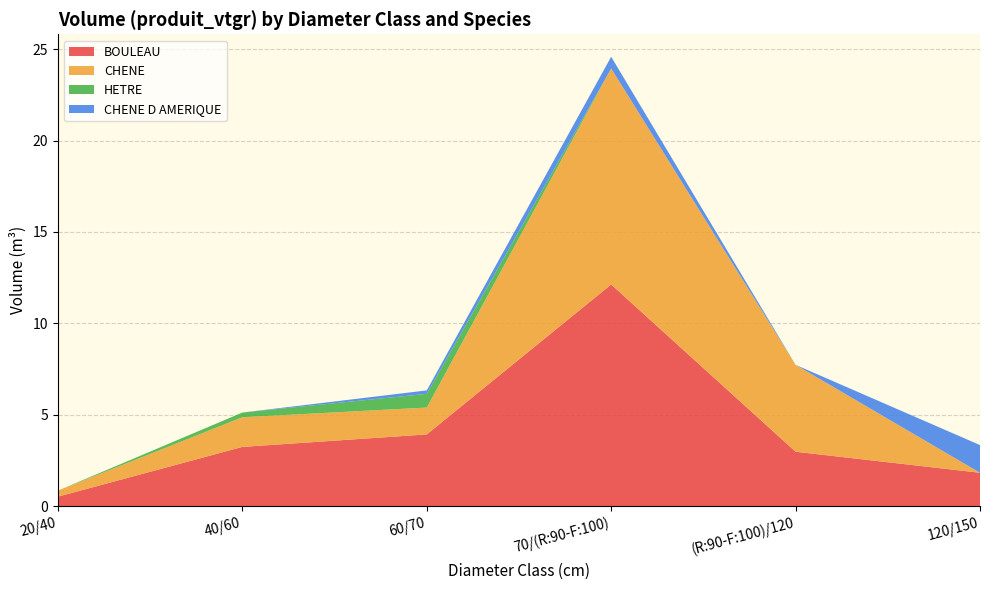

Reading left to right, extract all data points from this chart.

BOULEAU: 0.5	3.2	3.9	12.1	3.0	1.8
CHENE: 0.3	1.6	1.5	11.8	4.8	0.0
HETRE: 0.0	0.3	0.7	0.0	0.0	0.0
CHENE D AMERIQUE: 0.0	0.0	0.2	0.6	0.0	1.5